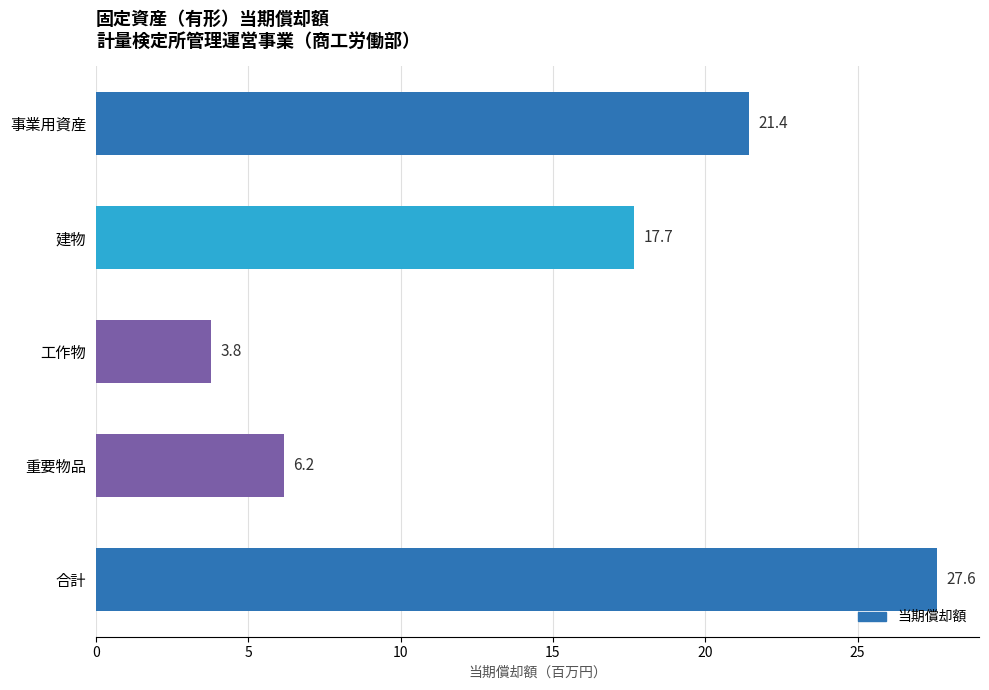

What is the average value?

15.3